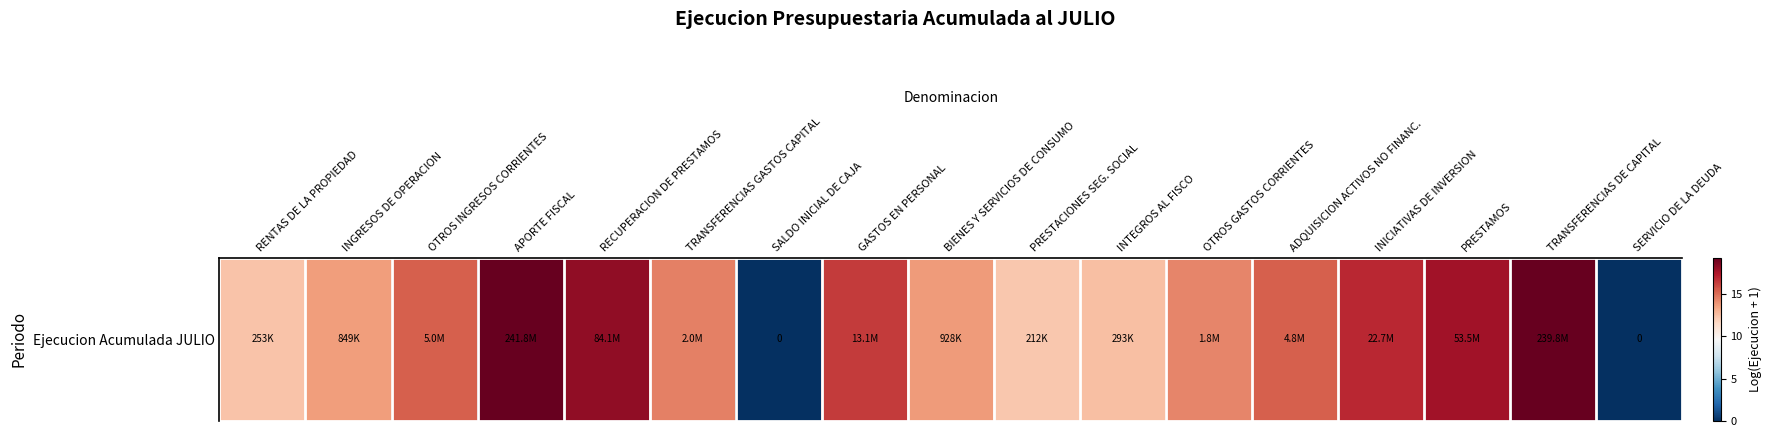

Where does the data first go above 14?

OTROS INGRESOS CORRIENTES